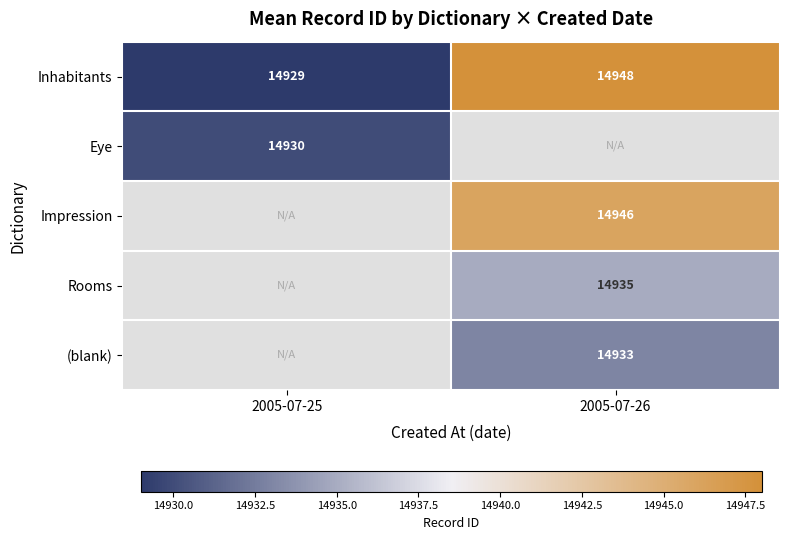

True or false: Inhabitants has a value of 22902 at 2005-07-25.

False